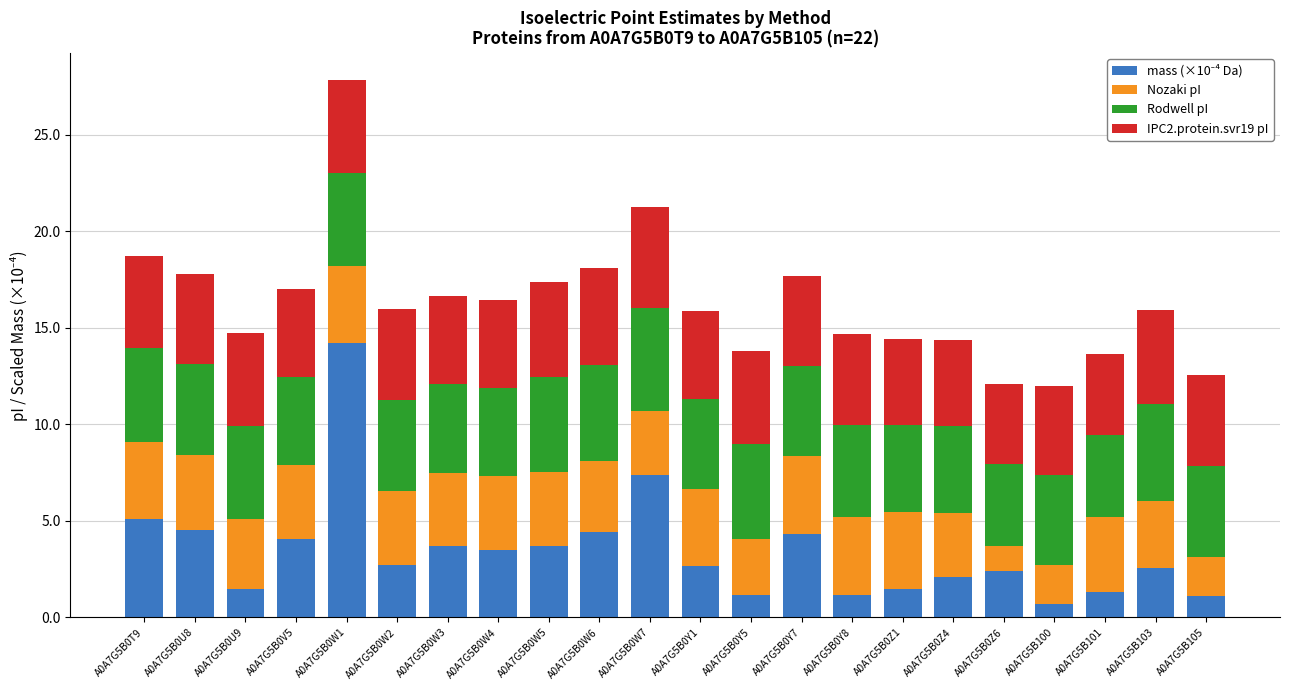

At which category is the sum across all series the highest?

A0A7G5B0W1